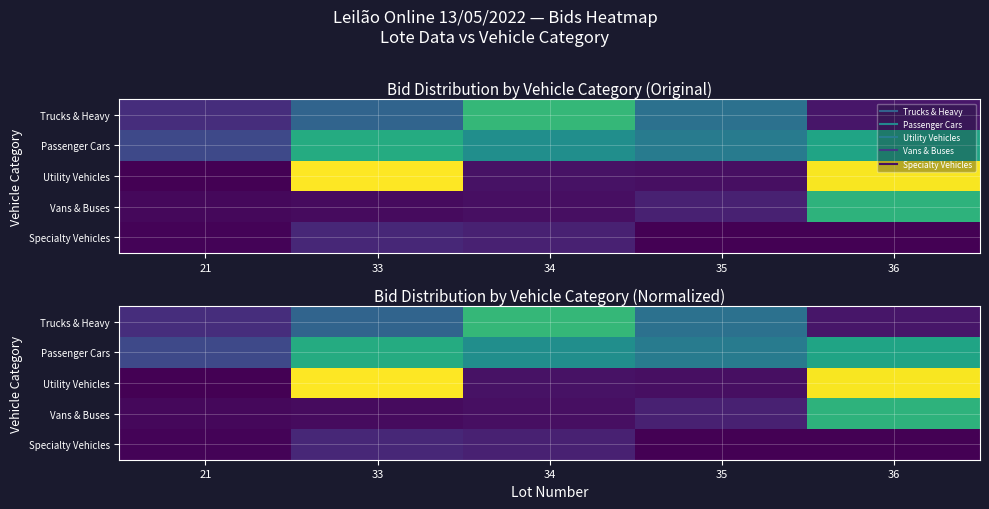

How many distinct data groups are displayed?

5